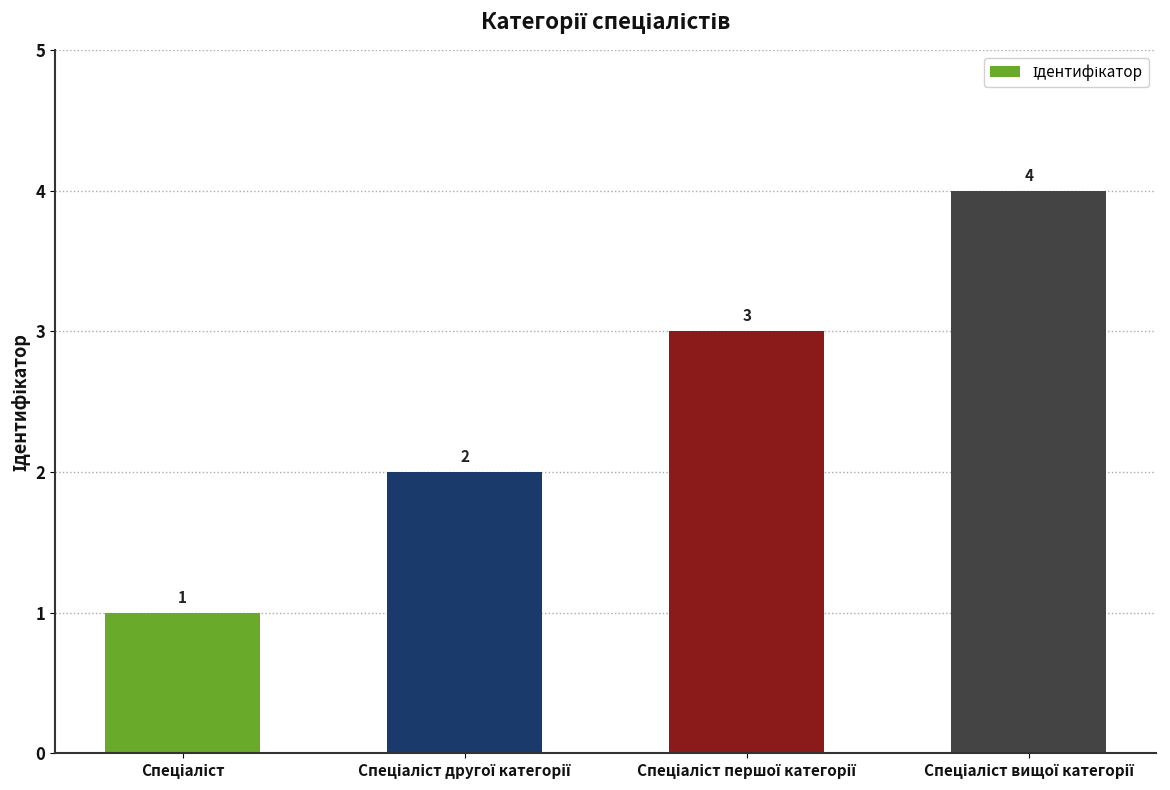

Does the chart contain stacked bars?

No